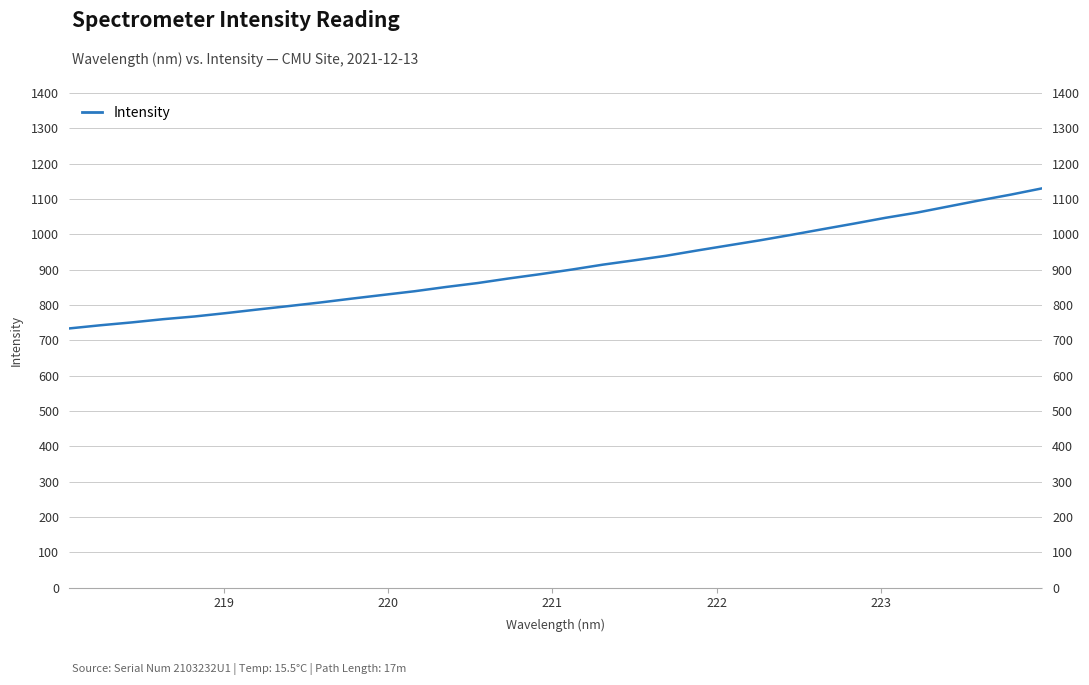

Is this an area chart (filled region under the line)?

No